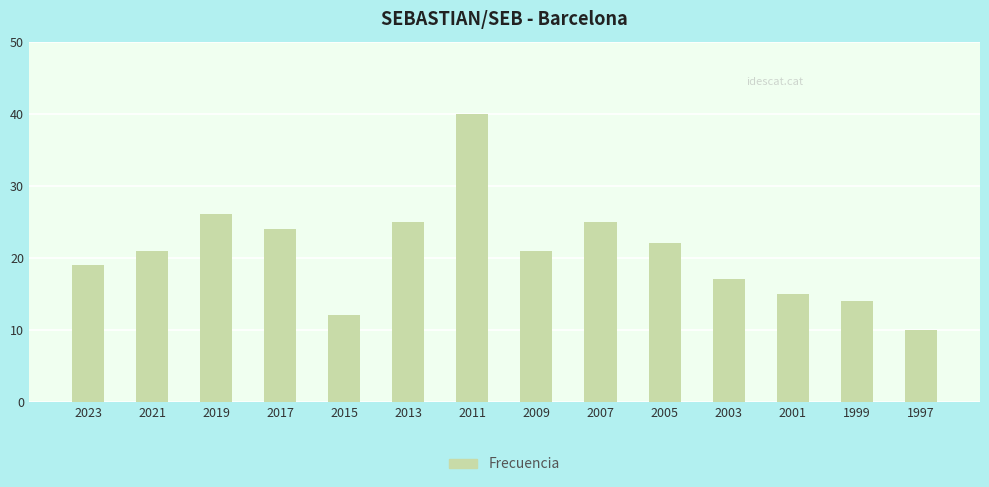

Reading left to right, what are all the values shown in this chart?

2023=19	2021=21	2019=26	2017=24	2015=12	2013=25	2011=40	2009=21	2007=25	2005=22	2003=17	2001=15	1999=14	1997=10